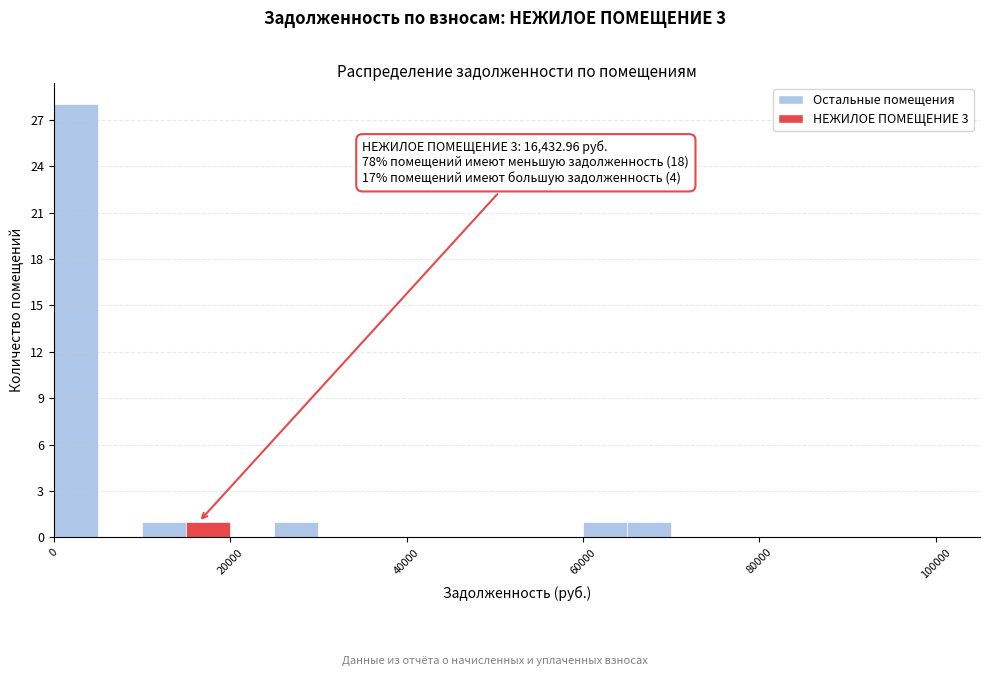

Around what value on the x-axis is the tallest bar? Give the approximate position of its centre, as read against the axis.

2000